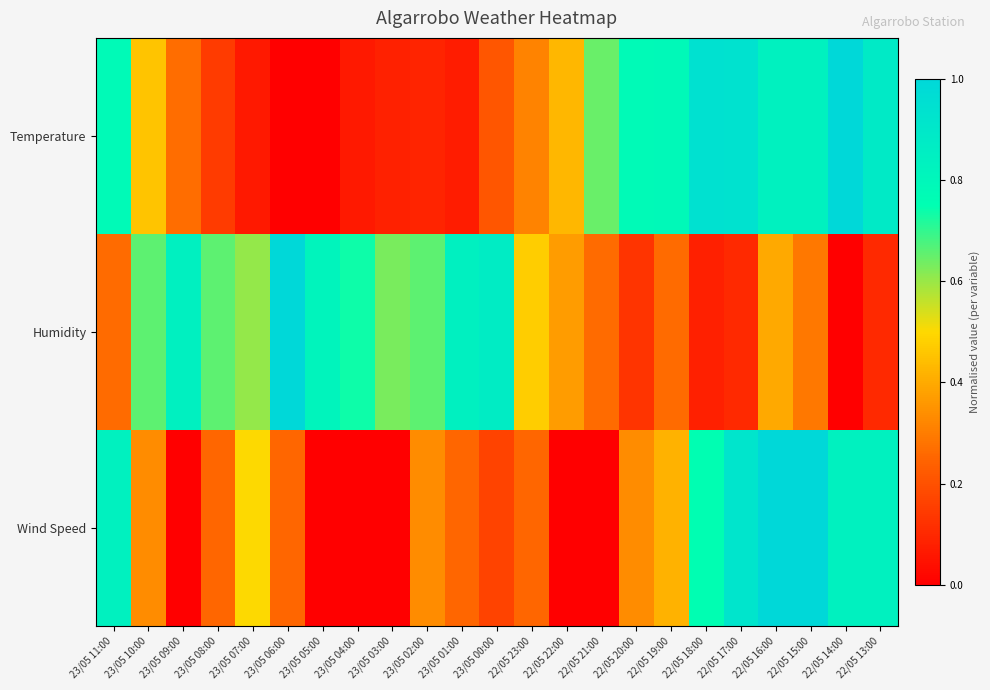

Reading left to right, transcribe all the data shown in this chart.

Temperature: 23/05 11:00=0.8	23/05 10:00=0.5	23/05 09:00=0.3	23/05 08:00=0.1	23/05 07:00=0.1	23/05 06:00=0.0	23/05 05:00=0.0	23/05 04:00=0.1	23/05 03:00=0.1	23/05 02:00=0.1	23/05 01:00=0.1	23/05 00:00=0.2	22/05 23:00=0.3	22/05 22:00=0.4	22/05 21:00=0.6	22/05 20:00=0.8	22/05 19:00=0.8	22/05 18:00=0.9	22/05 17:00=0.9	22/05 16:00=0.8	22/05 15:00=0.8	22/05 14:00=1.0	22/05 13:00=0.9
Humidity: 23/05 11:00=0.3	23/05 10:00=0.7	23/05 09:00=0.8	23/05 08:00=0.7	23/05 07:00=0.6	23/05 06:00=1.0	23/05 05:00=0.8	23/05 04:00=0.7	23/05 03:00=0.6	23/05 02:00=0.7	23/05 01:00=0.8	23/05 00:00=0.9	22/05 23:00=0.5	22/05 22:00=0.4	22/05 21:00=0.3	22/05 20:00=0.1	22/05 19:00=0.3	22/05 18:00=0.1	22/05 17:00=0.1	22/05 16:00=0.4	22/05 15:00=0.3	22/05 14:00=0.0	22/05 13:00=0.1
Wind Speed: 23/05 11:00=0.8	23/05 10:00=0.3	23/05 09:00=0.0	23/05 08:00=0.2	23/05 07:00=0.5	23/05 06:00=0.2	23/05 05:00=0.0	23/05 04:00=0.0	23/05 03:00=0.0	23/05 02:00=0.3	23/05 01:00=0.2	23/05 00:00=0.2	22/05 23:00=0.2	22/05 22:00=0.0	22/05 21:00=0.0	22/05 20:00=0.3	22/05 19:00=0.4	22/05 18:00=0.8	22/05 17:00=0.9	22/05 16:00=1.0	22/05 15:00=1.0	22/05 14:00=0.8	22/05 13:00=0.8